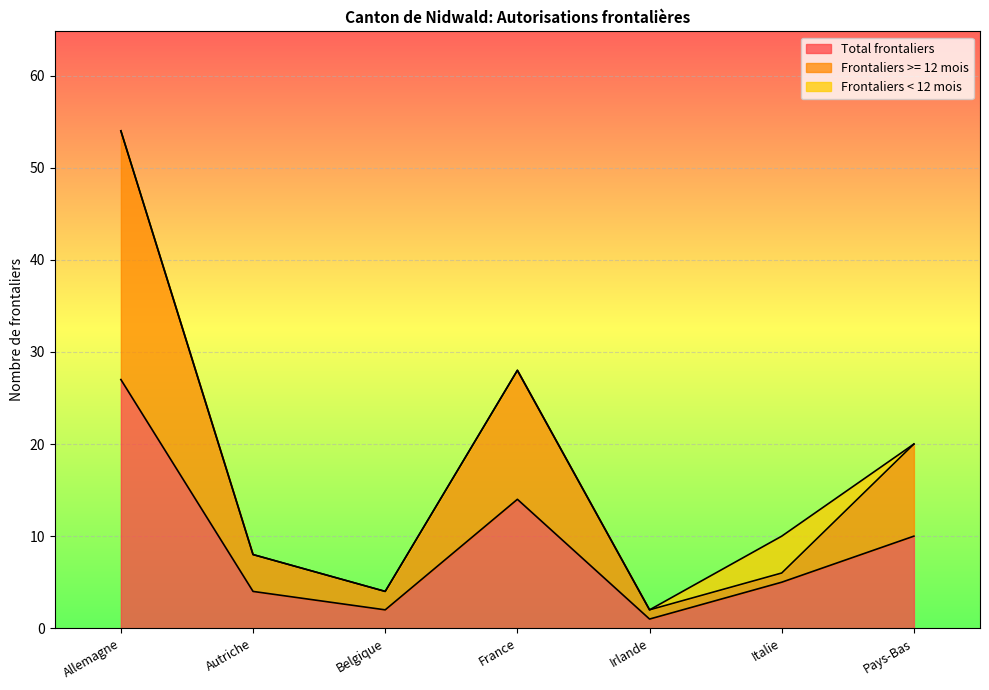

What is the greatest value displayed?

54